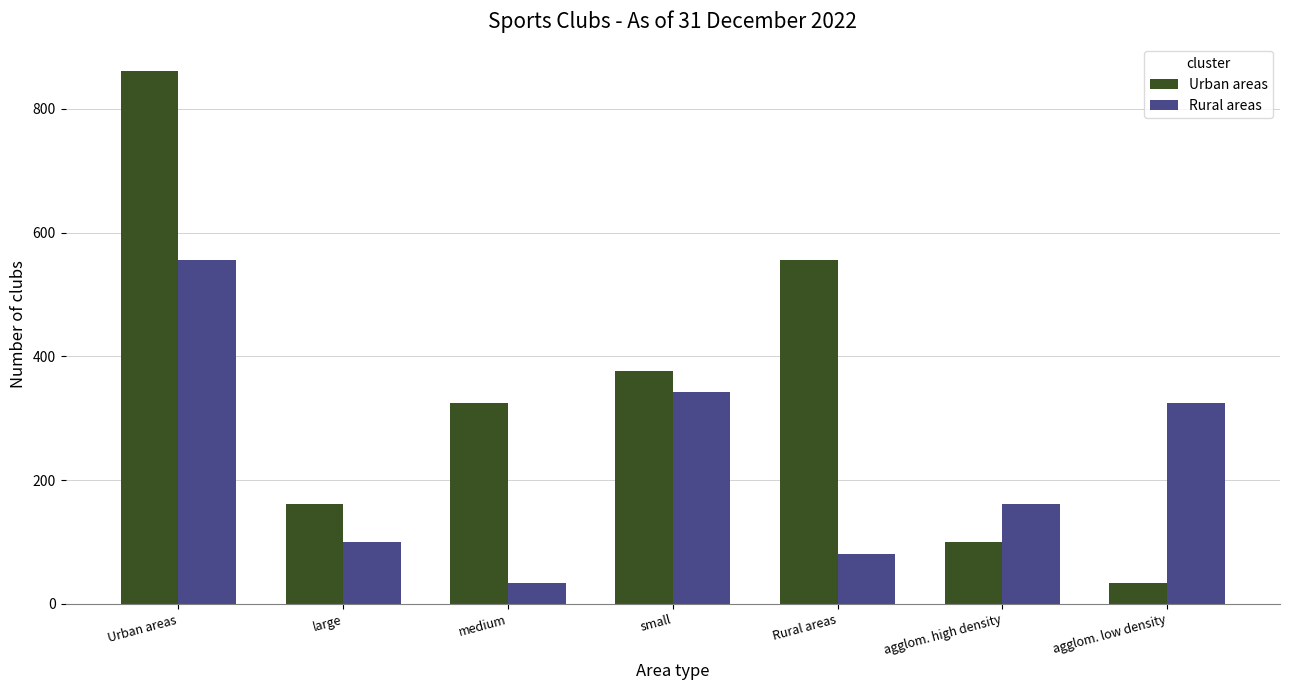

Count the number of categories in the chart.

7